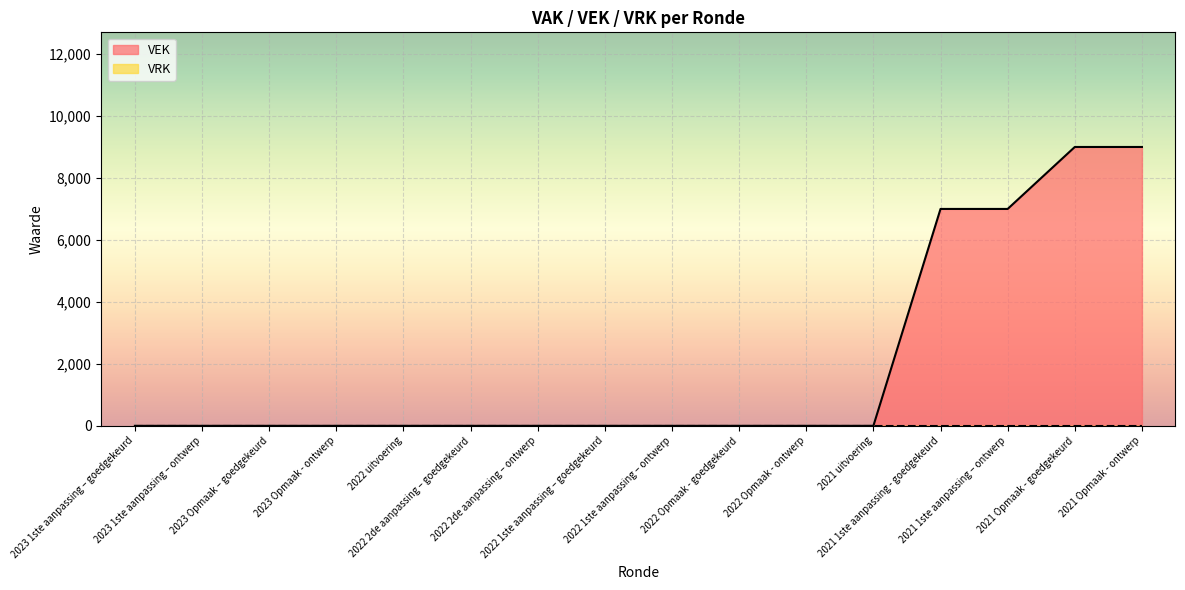

Rank the categories by value from highest to lowest.

2021 Opmaak - goedgekeurd, 2021 Opmaak - ontwerp, 2021 1ste aanpassing - goedgekeurd, 2021 1ste aanpassing – ontwerp, 2023 1ste aanpassing – goedgekeurd, 2023 1ste aanpassing – ontwerp, 2023 Opmaak – goedgekeurd, 2023 Opmaak - ontwerp, 2022 uitvoering, 2022 2de aanpassing – goedgekeurd, 2022 2de aanpassing – ontwerp, 2022 1ste aanpassing – goedgekeurd, 2022 1ste aanpassing – ontwerp, 2022 Opmaak - goedgekeurd, 2022 Opmaak - ontwerp, 2021 uitvoering